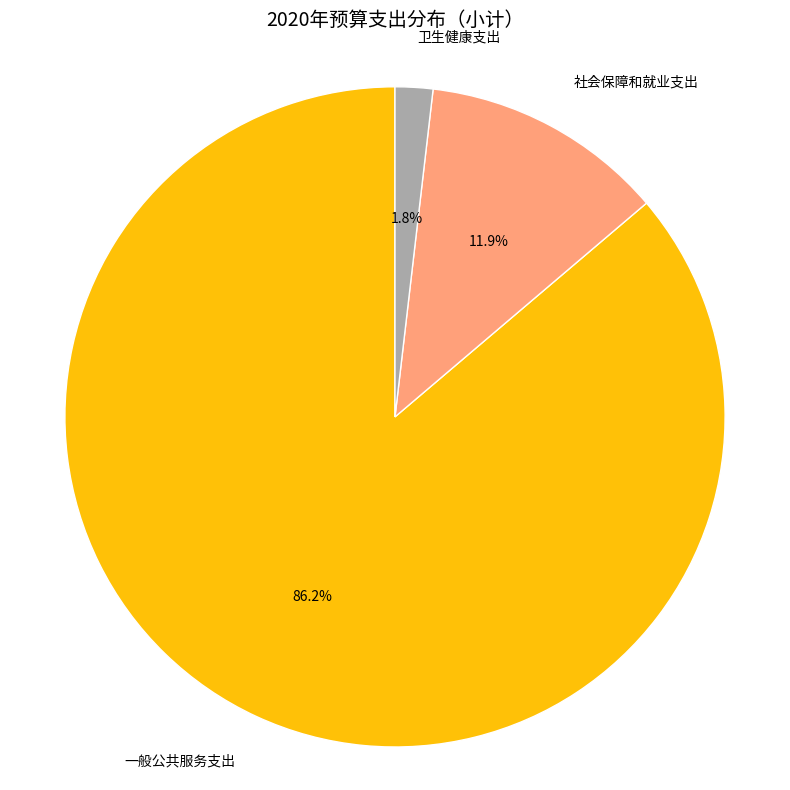

Which category accounts for the majority?

一般公共服务支出